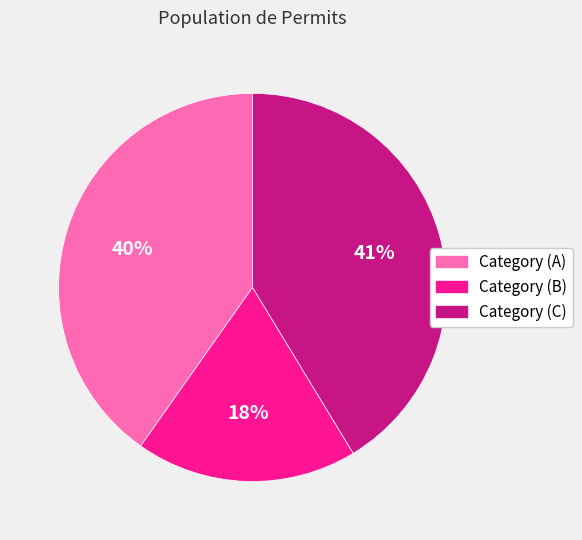

Is it true that Category (C) is 41% of the pie?

True